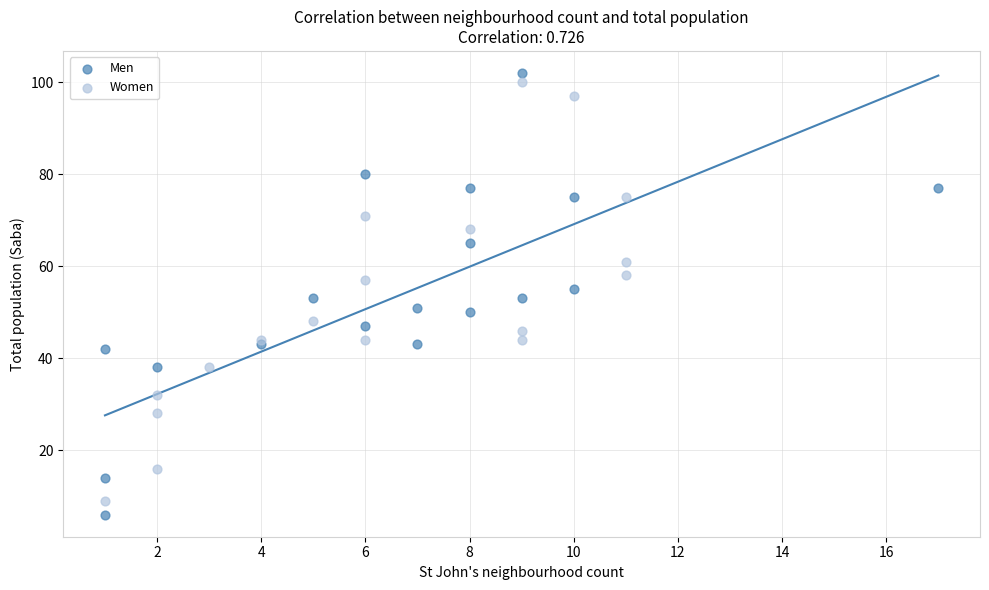

Which series reaches the minimum Y coordinate?

Men